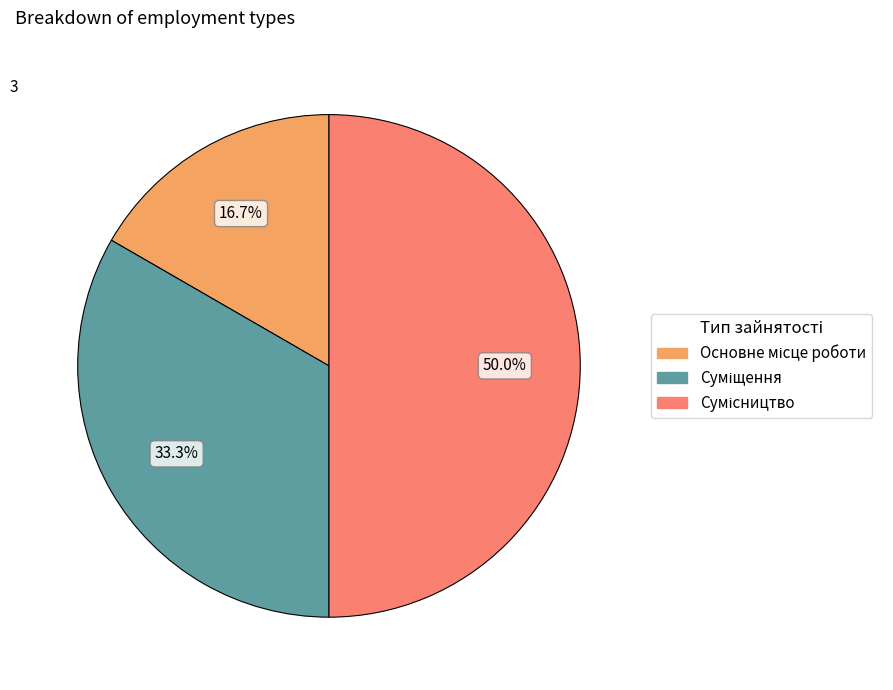

Does Суміщення account for over 50% of the chart?

No